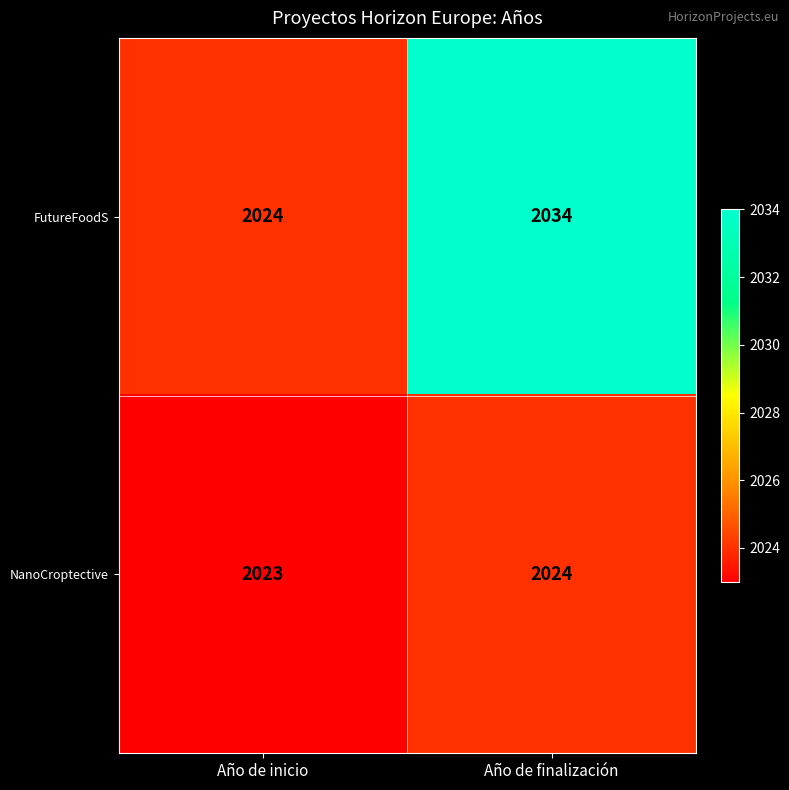

Rank the series by their average value, from lowest to highest.

NanoCroptective, FutureFoodS